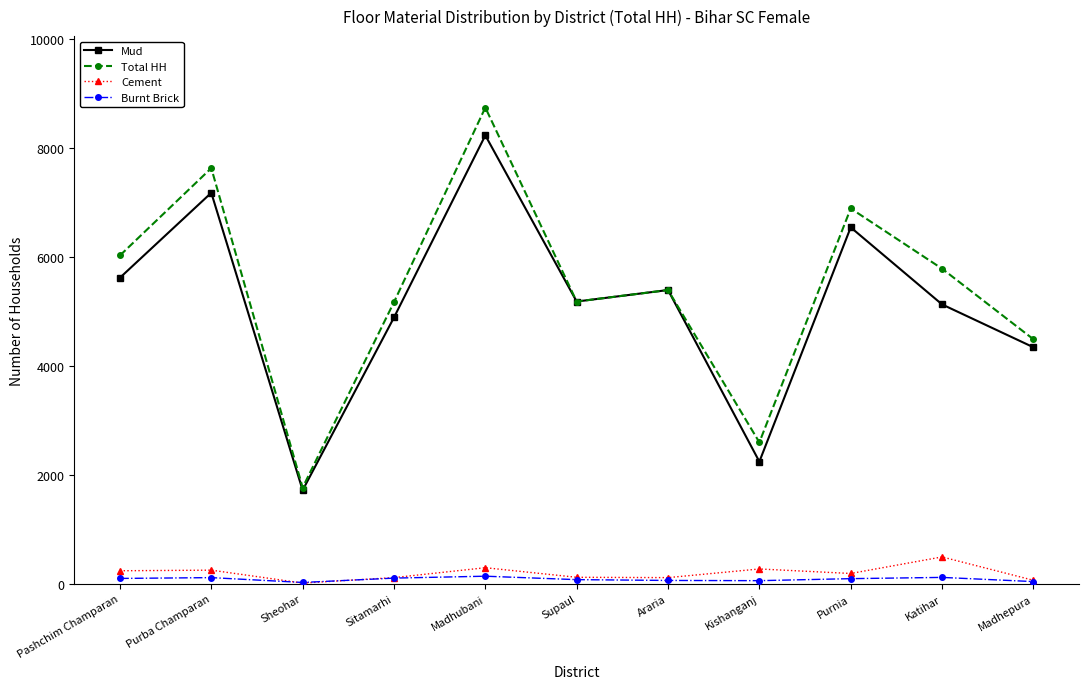

In Burnt Brick, how many points are lower than both neighbors (excluding endpoints)?

2